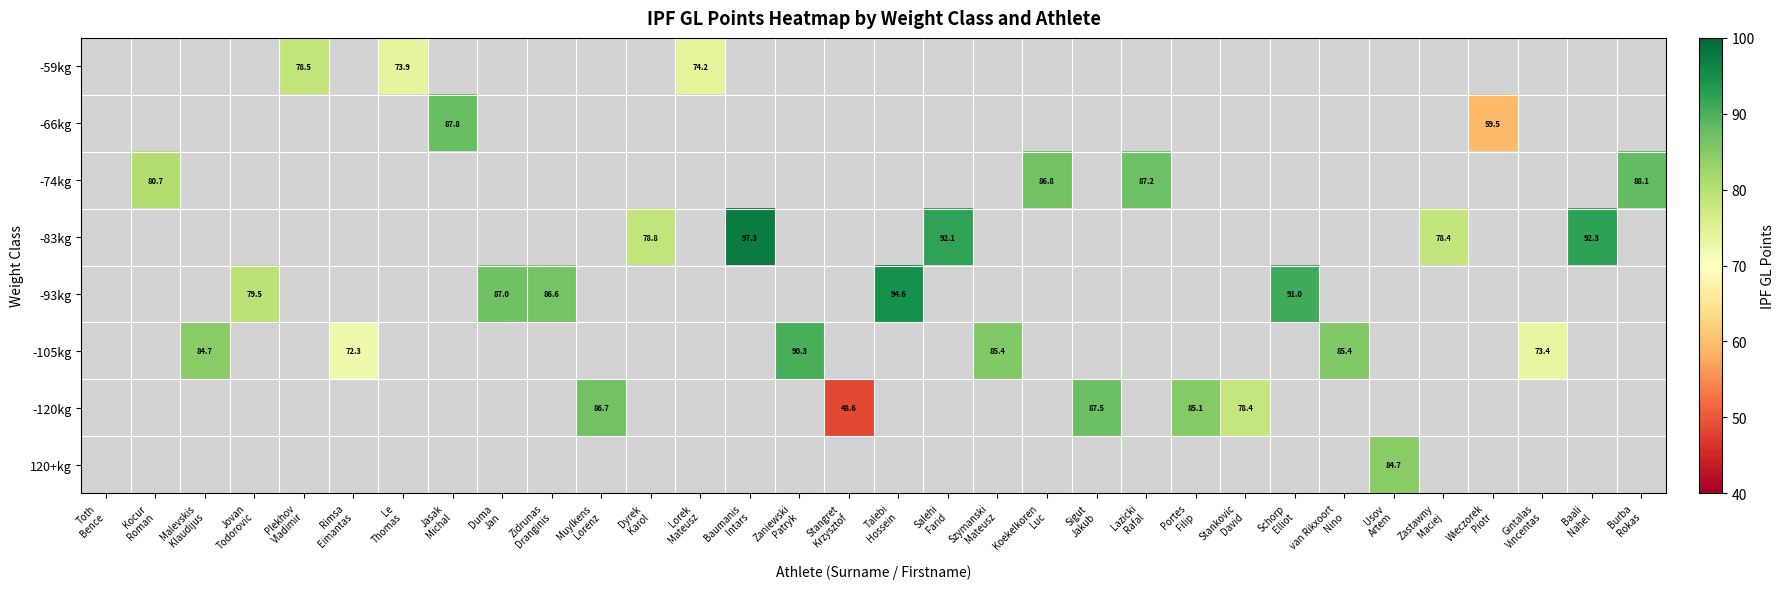

Count the number of categories in the chart.

32